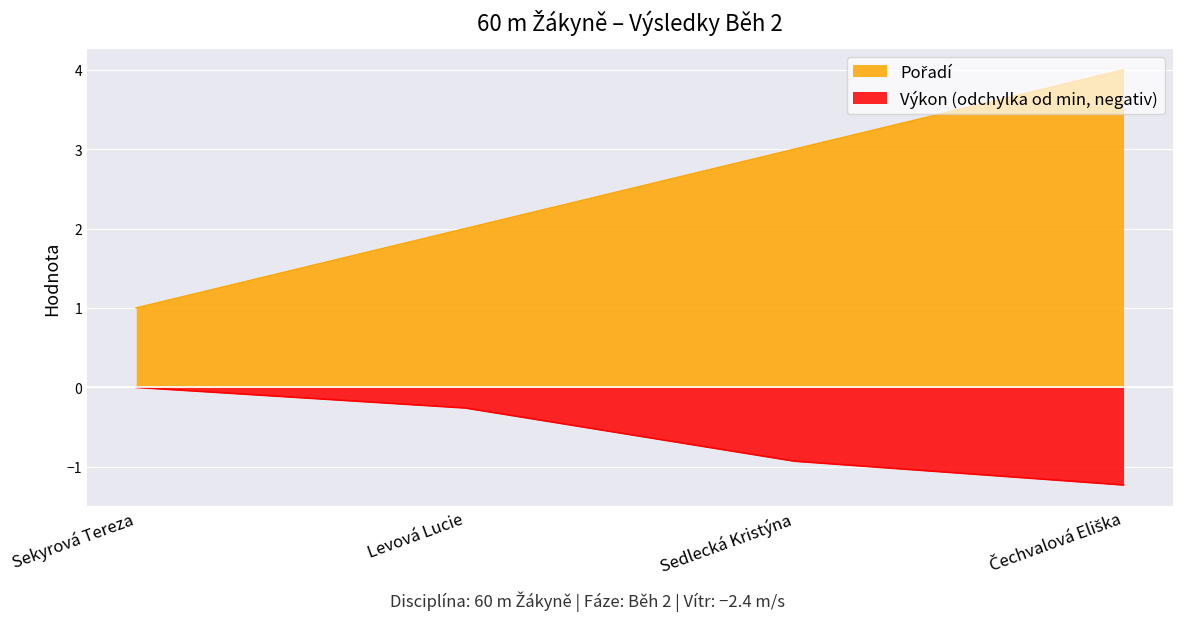

Which series has the widest spread of values?

Pořadí